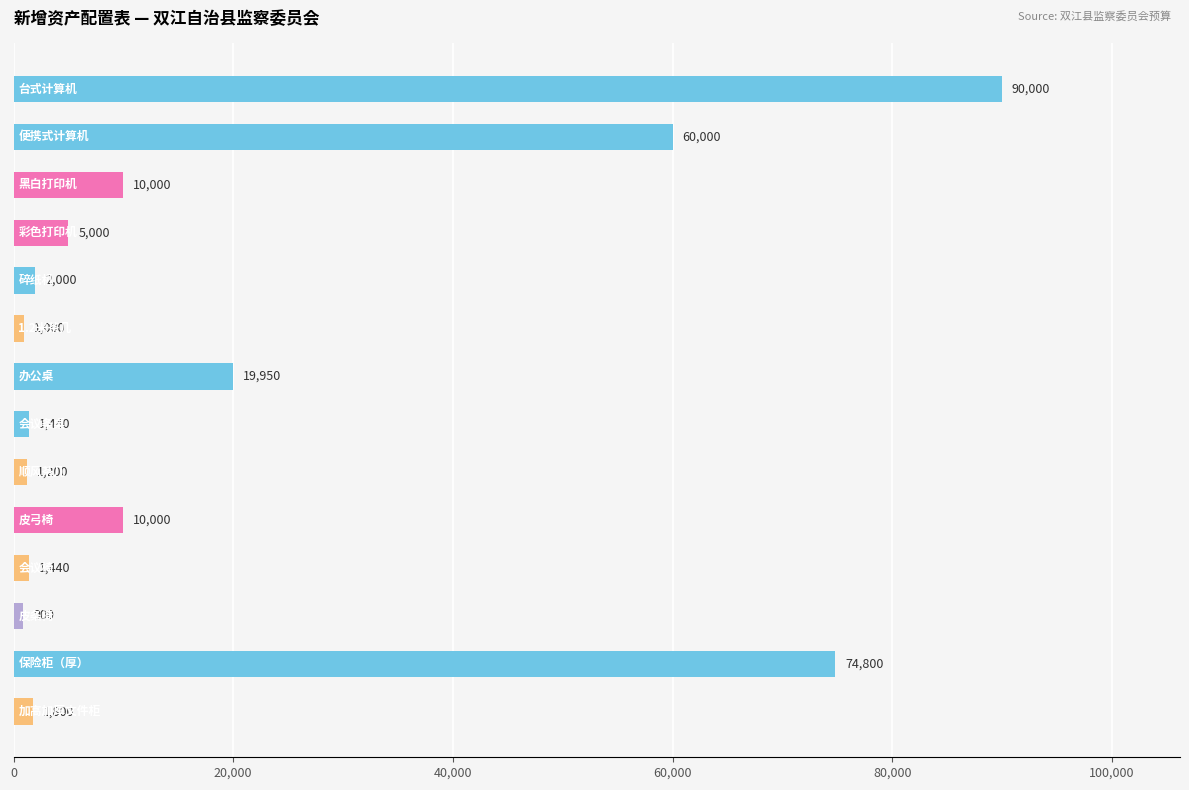

What is the sum of all values?

279530